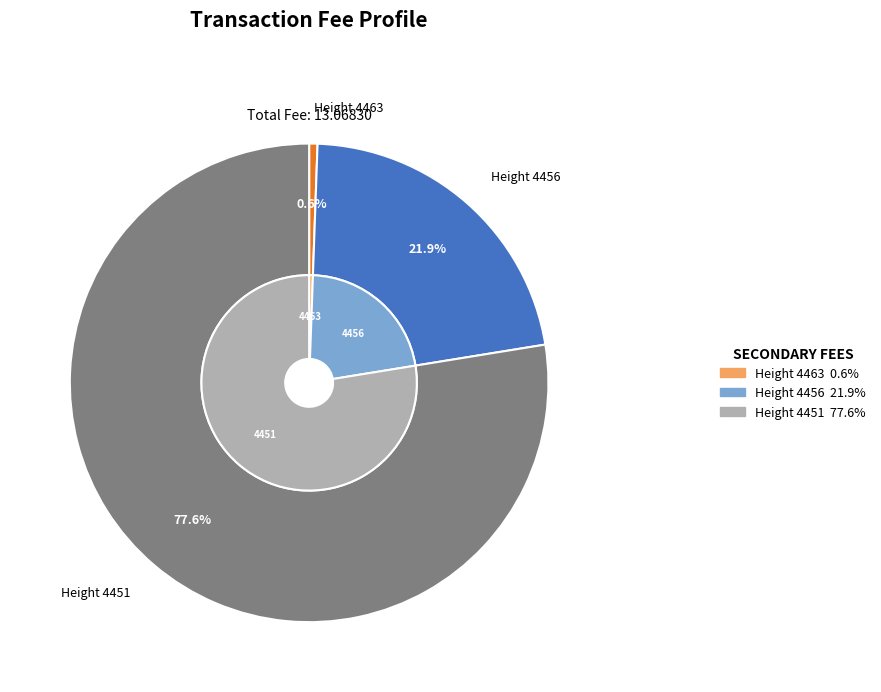

Is it true that 4456 is 22% of the pie?

True